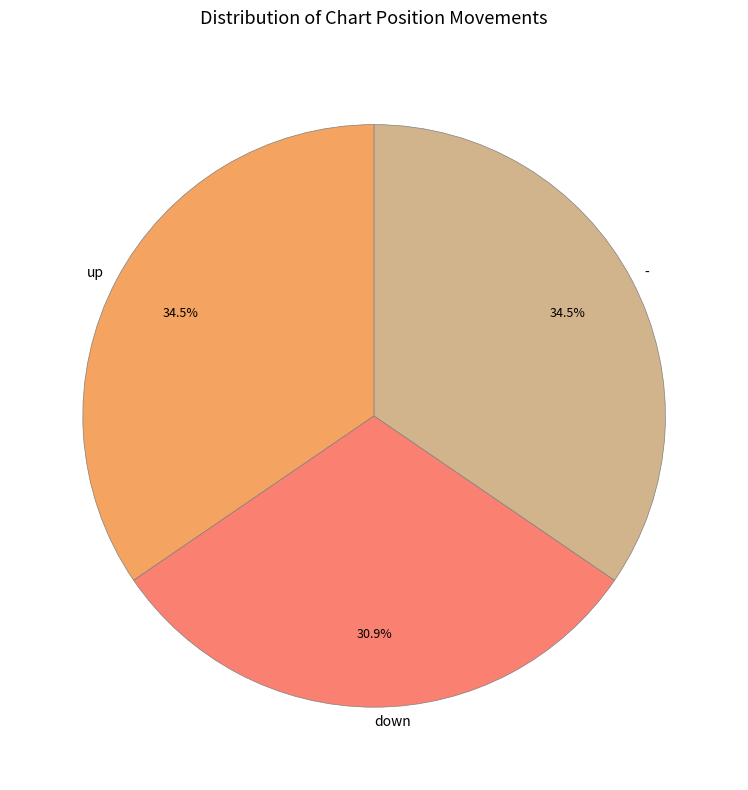

To the nearest percent, what percentage of the pie is down?

31%